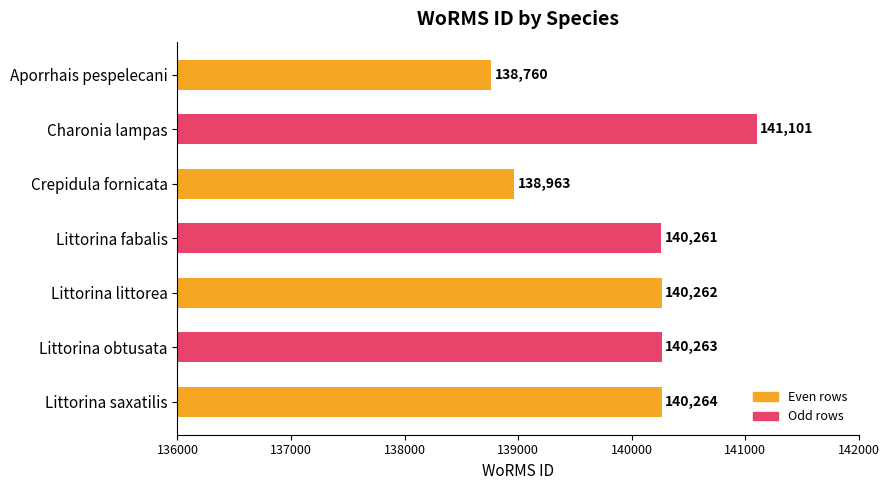

What position from the bottom is Aporrhais pespelecani?

7